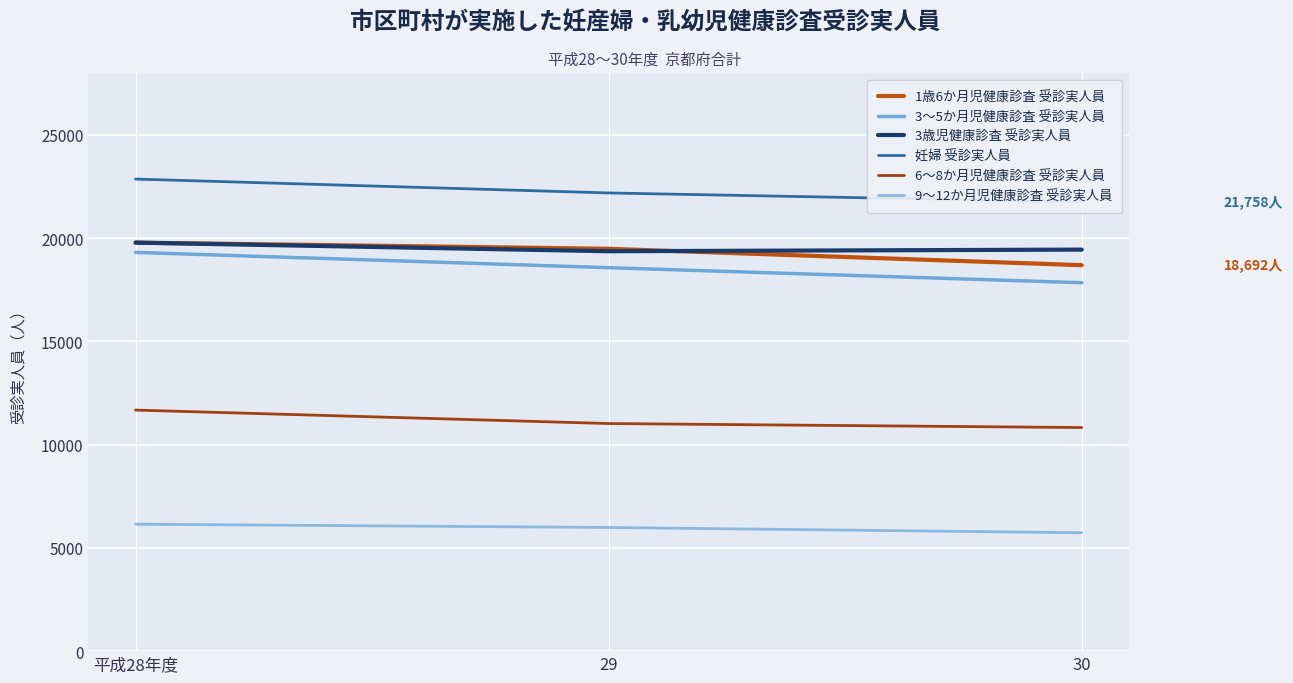

Is the value of 6～8か月児健康診査 受診実人員 at 平成28年度 greater than the value of 妊婦 受診実人員 at 平成28年度?

No